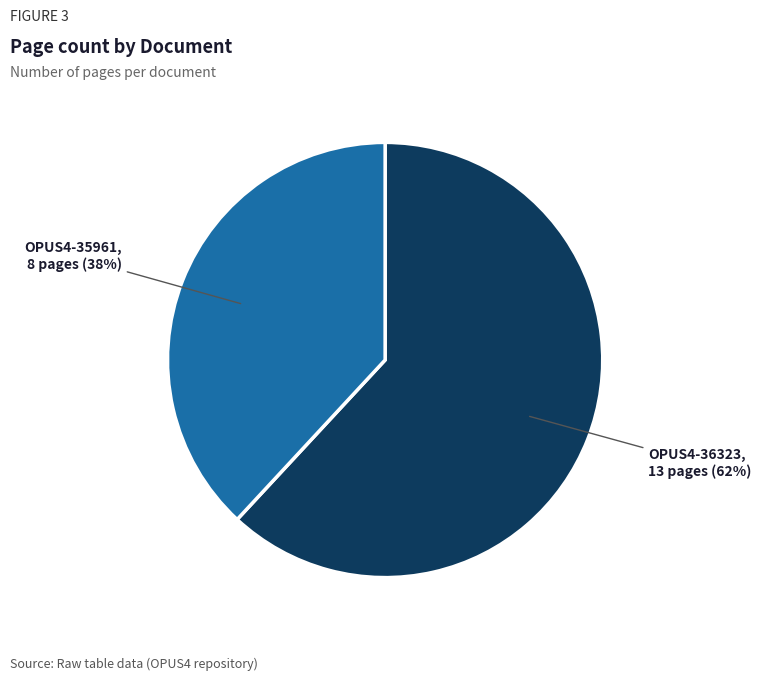

Which category has the smallest portion of the pie?

OPUS4-35961